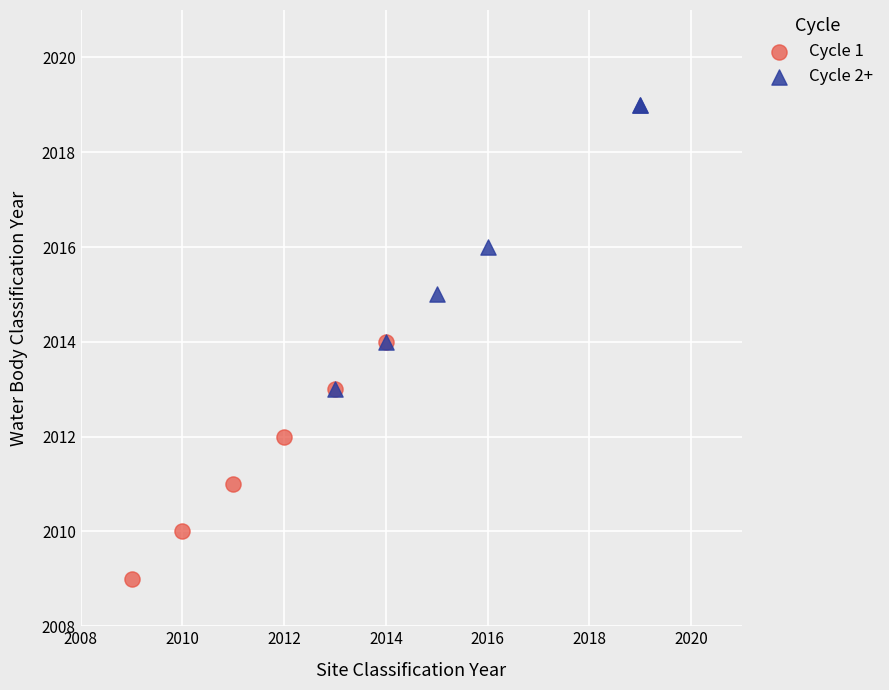

Which series has the widest spread of Y values?

Cycle 2+